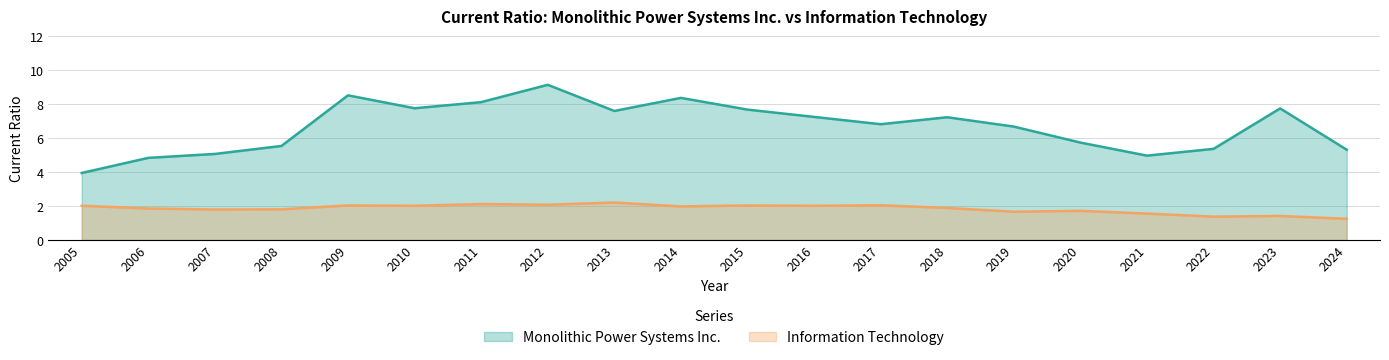

At which category does Information Technology reach its first local valley?

2007